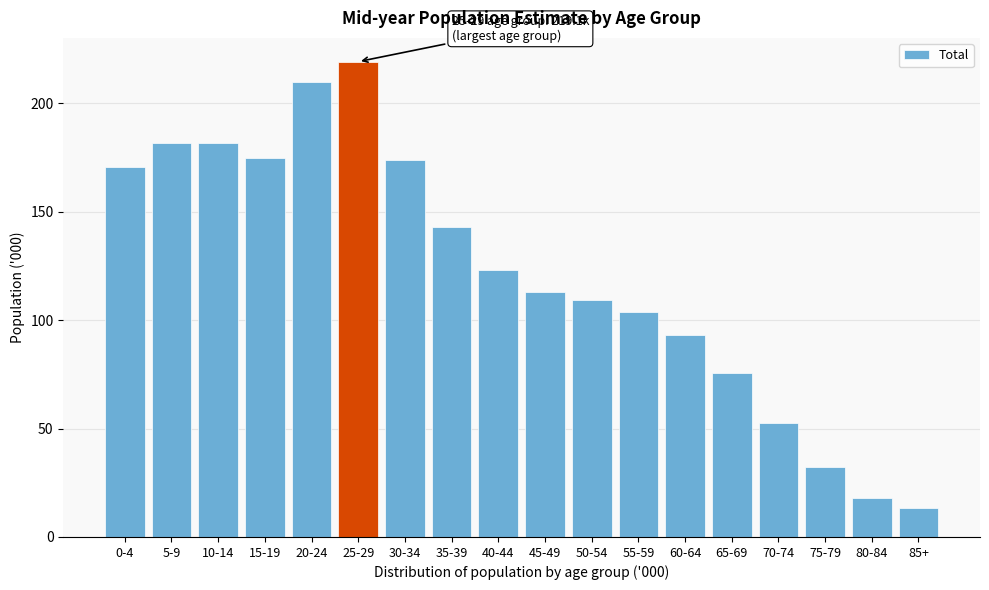

What position from the right is 35-39?

11